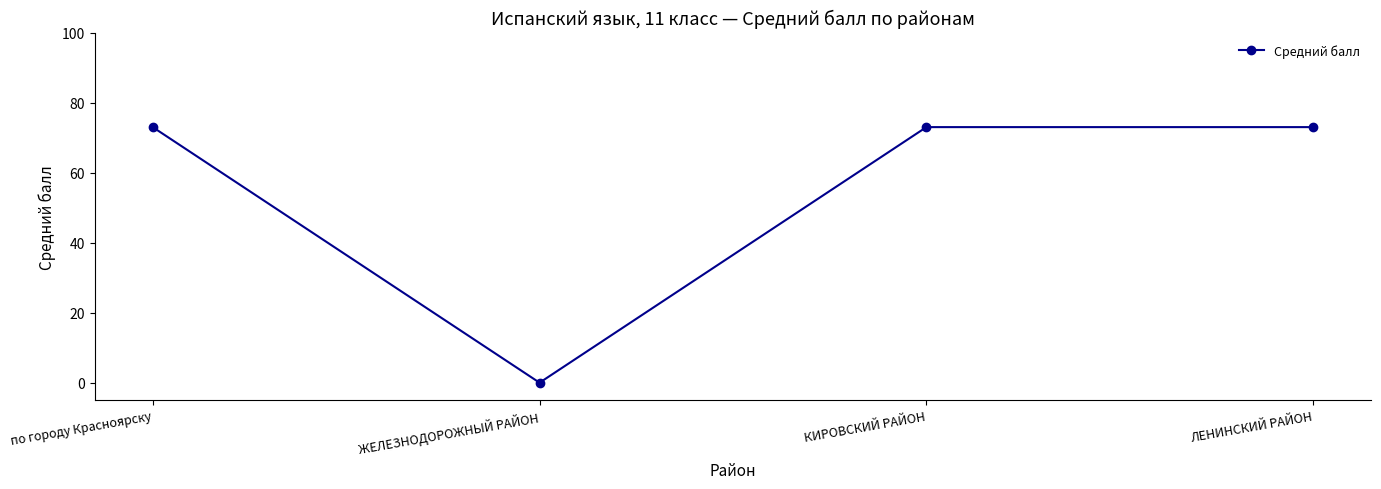

The value at ЛЕНИНСКИЙ РАЙОН is 73. True or false?

True